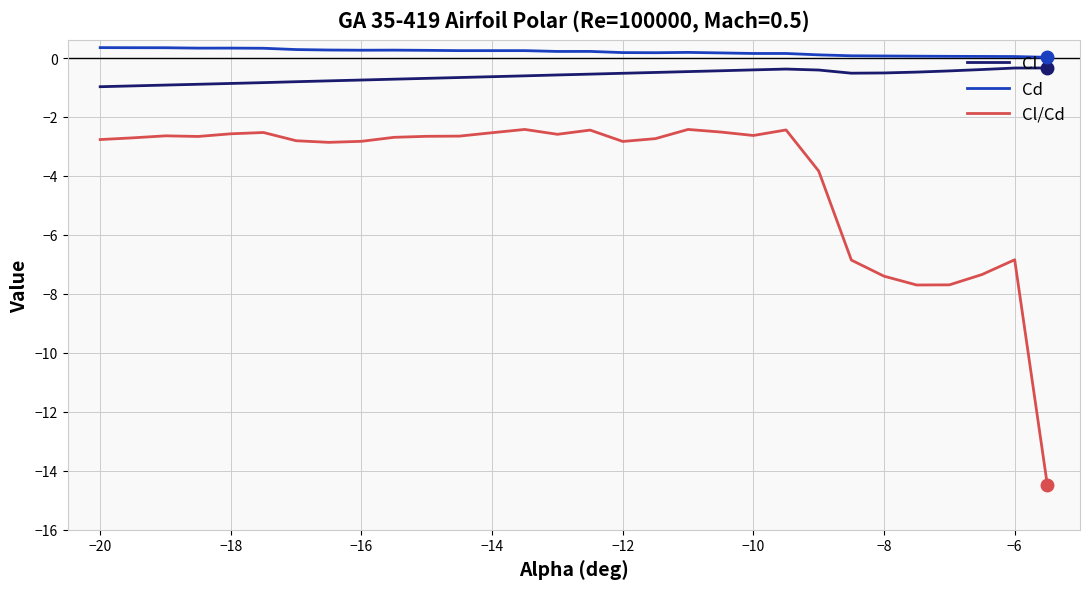

What is the difference between the maximum and minimum values in the Cl/Cd series?

12.1